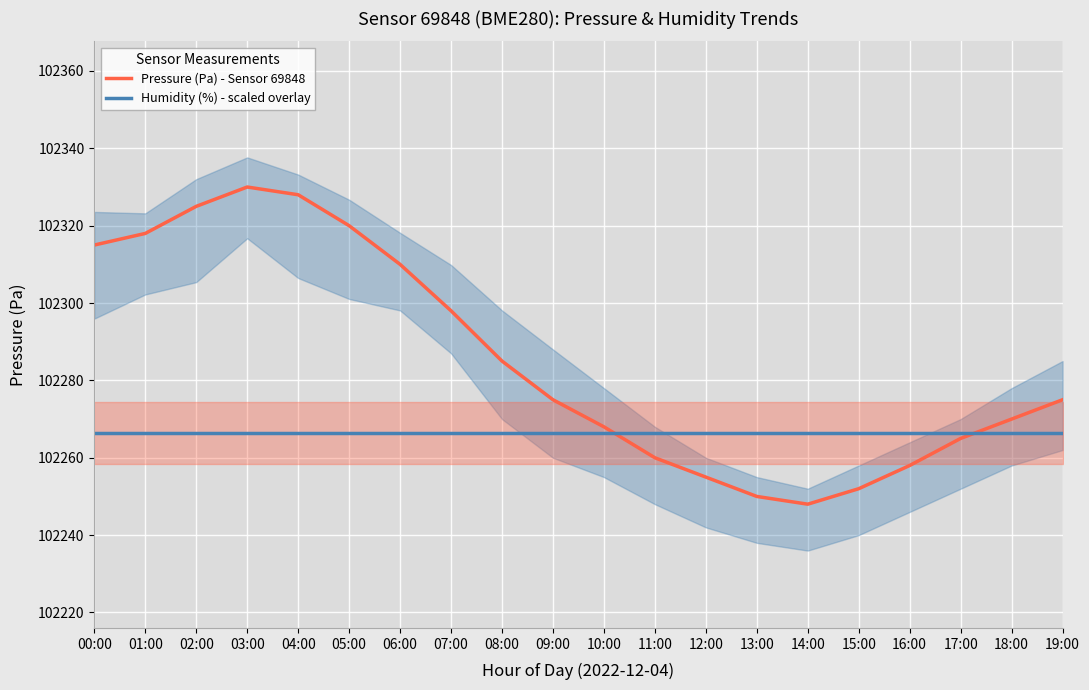

Rank the series by their maximum value, from lowest to highest.

Humidity (%) - scaled overlay, Pressure (Pa) - Sensor 69848